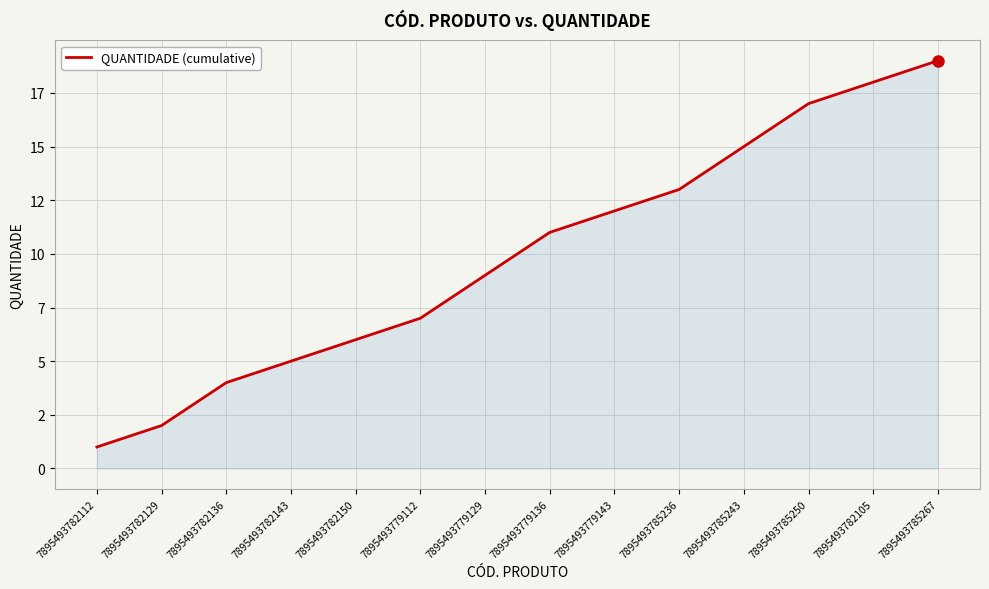

At which category does the chart reach its peak across all series?

7895493785267